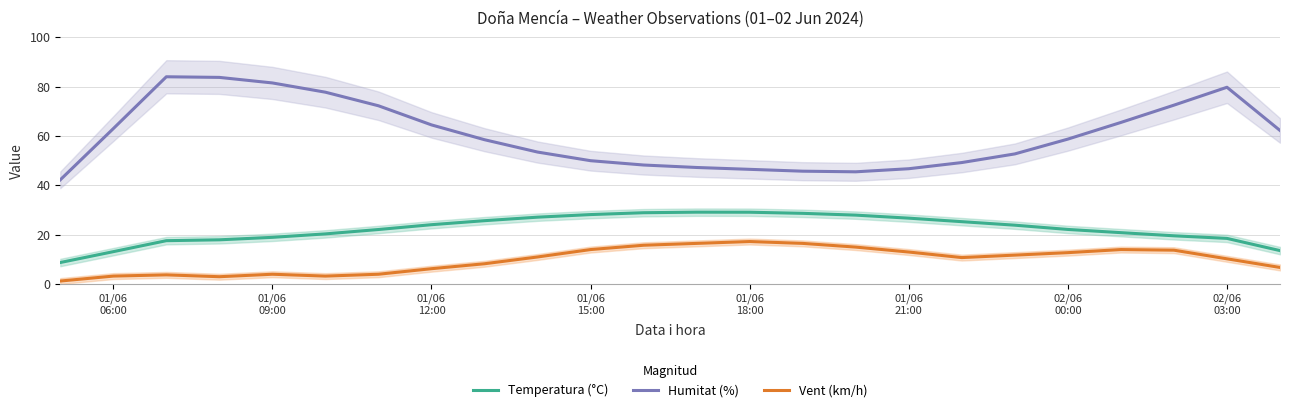

True or false: Humitat (%) and Vent (km/h) cross at least once.

False